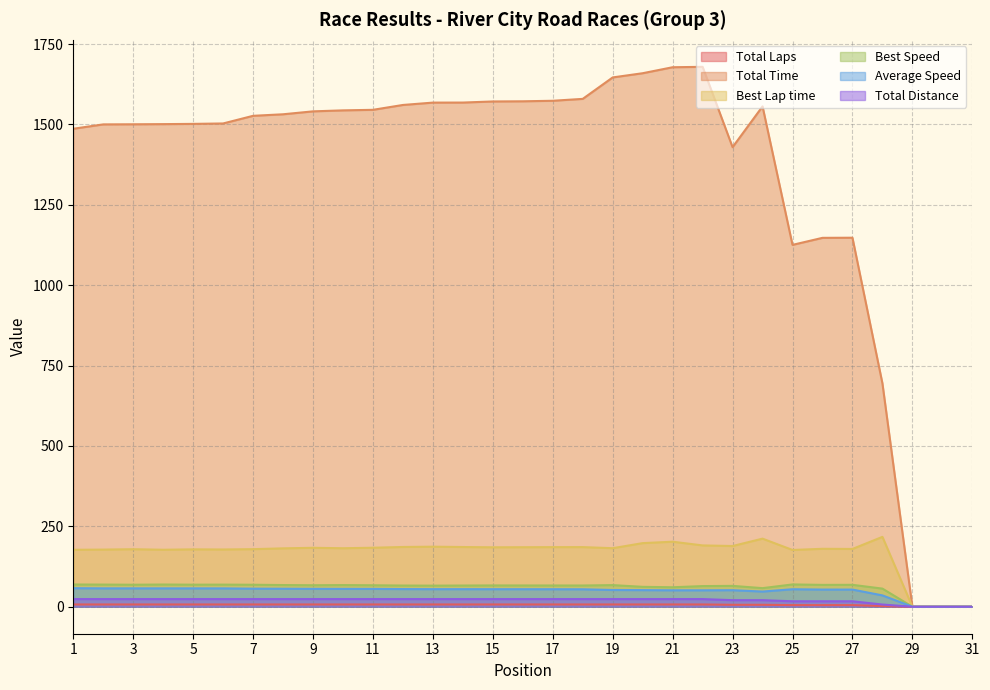

In Average Speed, how many points are lower than both neighbors (excluding endpoints)?

2